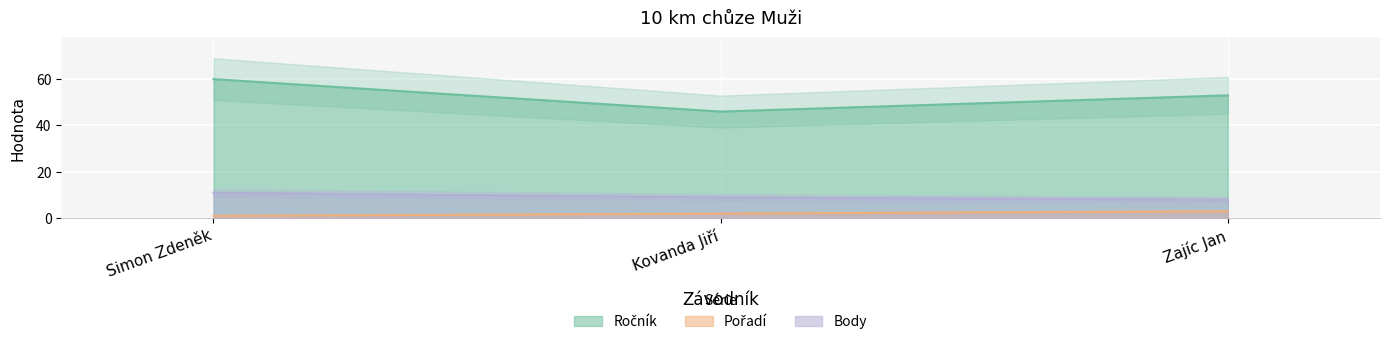

What is the total value across all series at Kovanda Jiří?

57